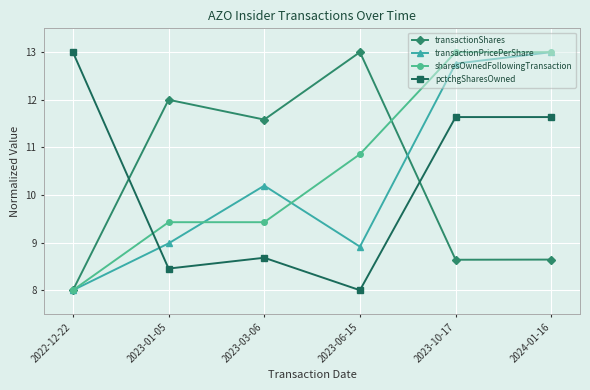

What is the label of the 6th point from the left?

2024-01-16